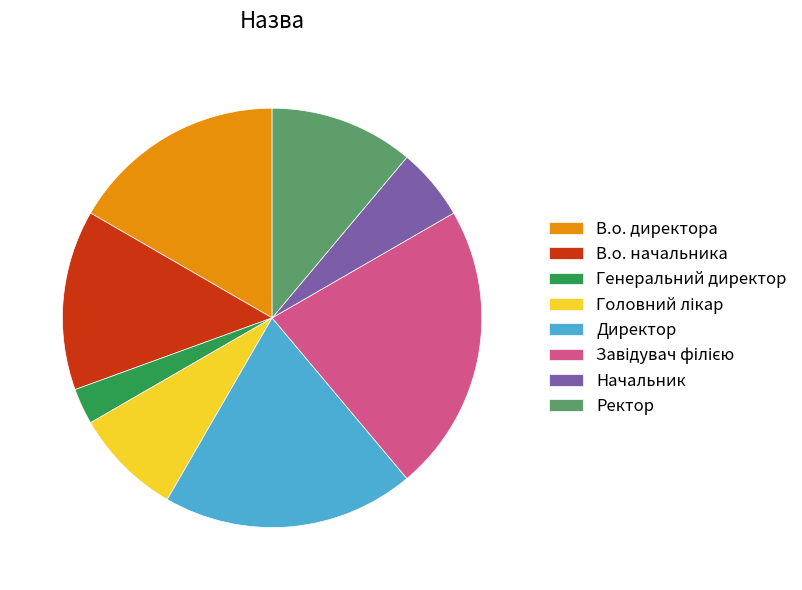

What is the smallest slice in the pie chart?

Генеральний директор